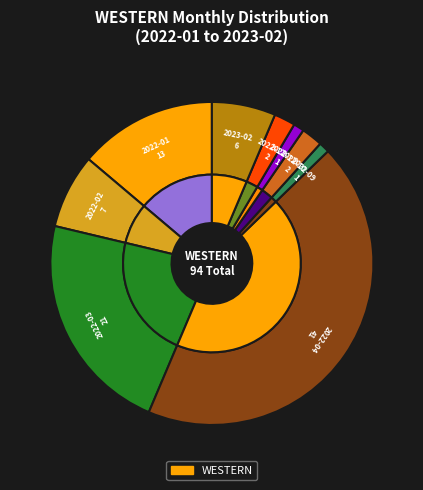

Combined, do 2022-08 and 2022-01 account for over 50%?

No